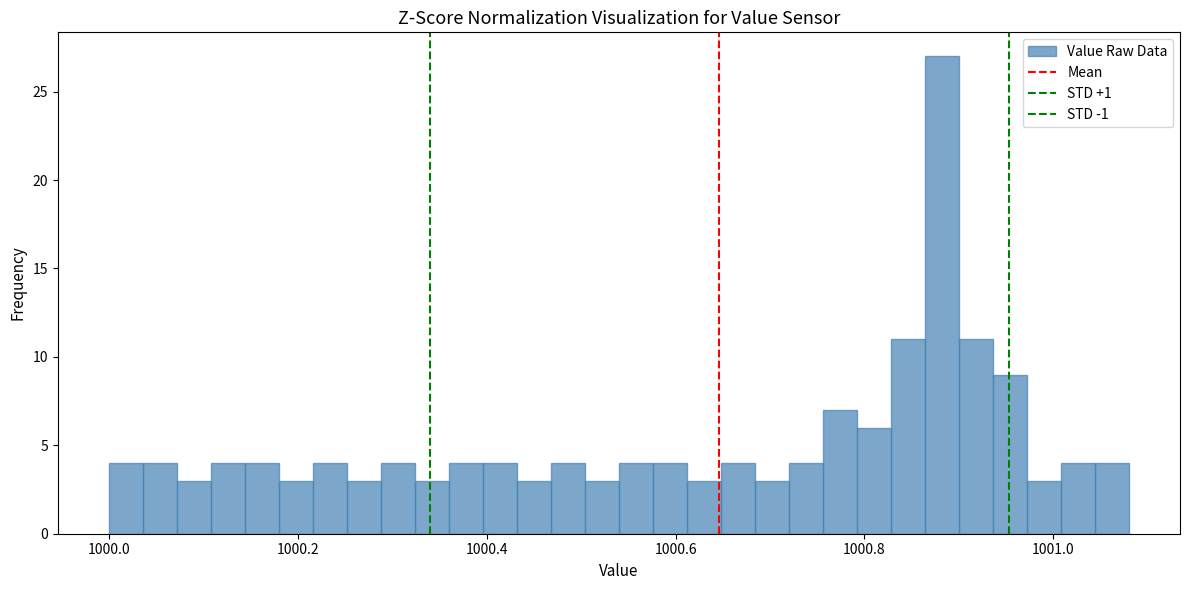

Around what value on the x-axis is the tallest bar? Give the approximate position of its centre, as read against the axis.

1000.88